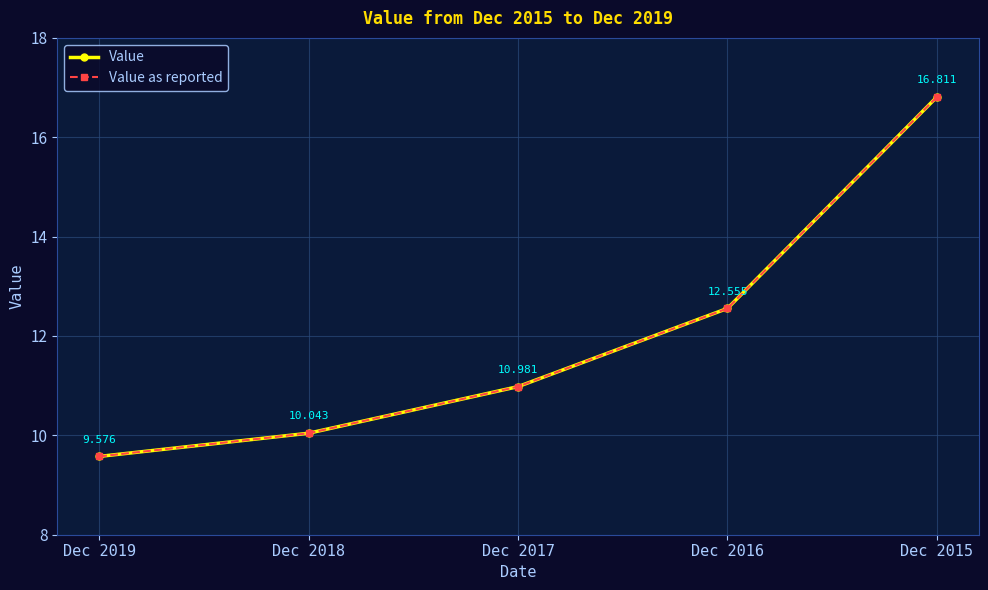

What is the sum of the Value as reported values at Dec 2016 and Dec 2018?

22.6